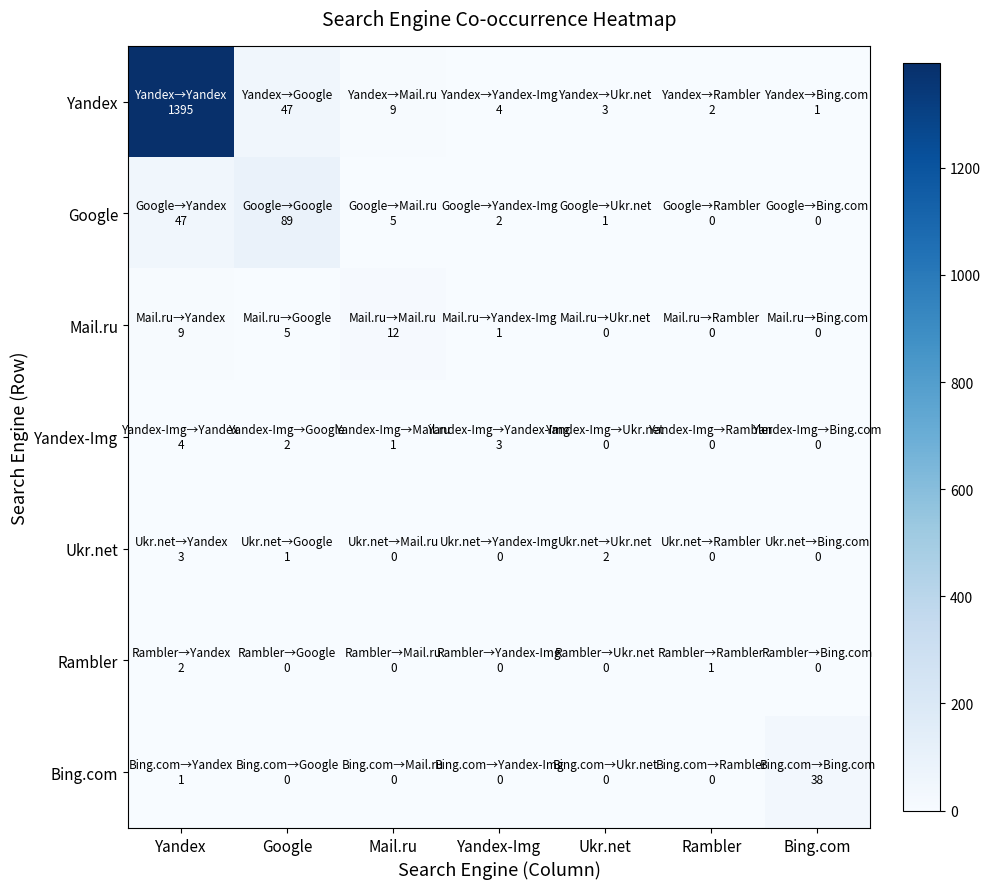

Rank the series at Mail.ru from highest to lowest value.

Mail.ru, Yandex, Google, Yandex-Img, Ukr.net, Rambler, Bing.com